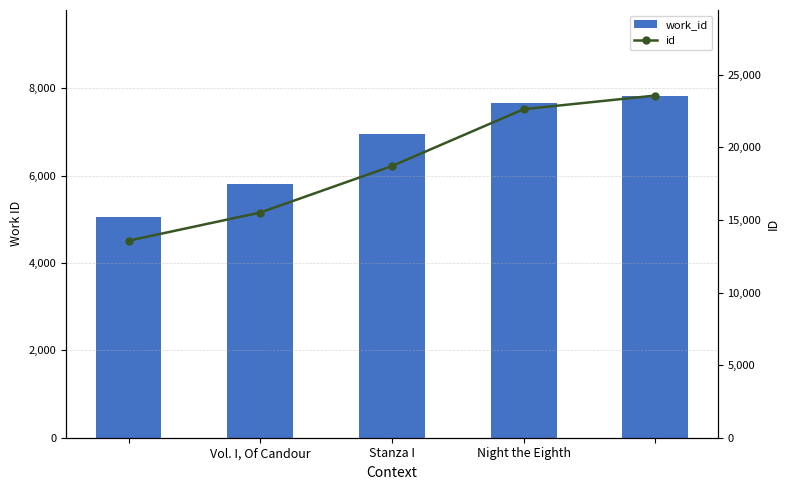

Which series changed the most between Vol. I, Of Candour and 3?

id